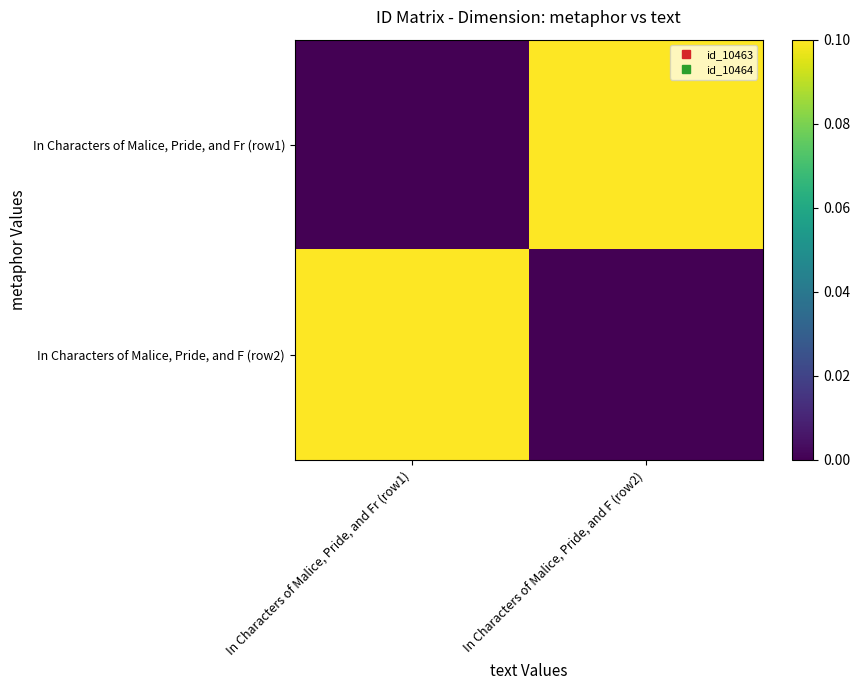

How many data points does each series have?

2